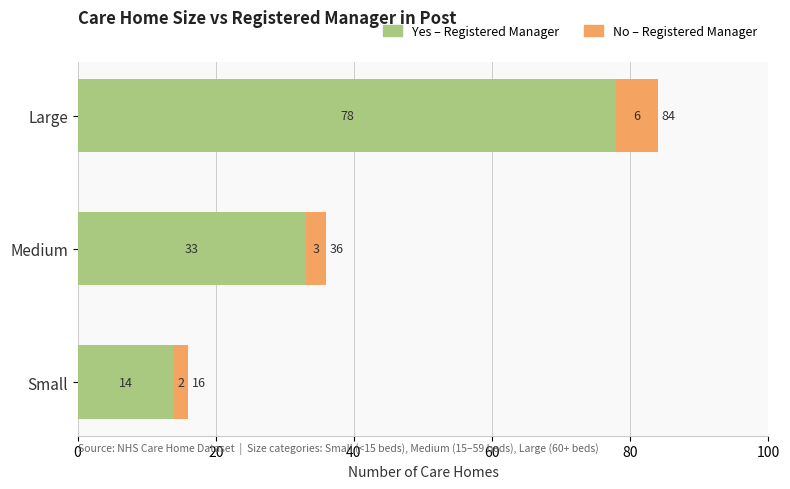

What is the total value across all series at Small?

16